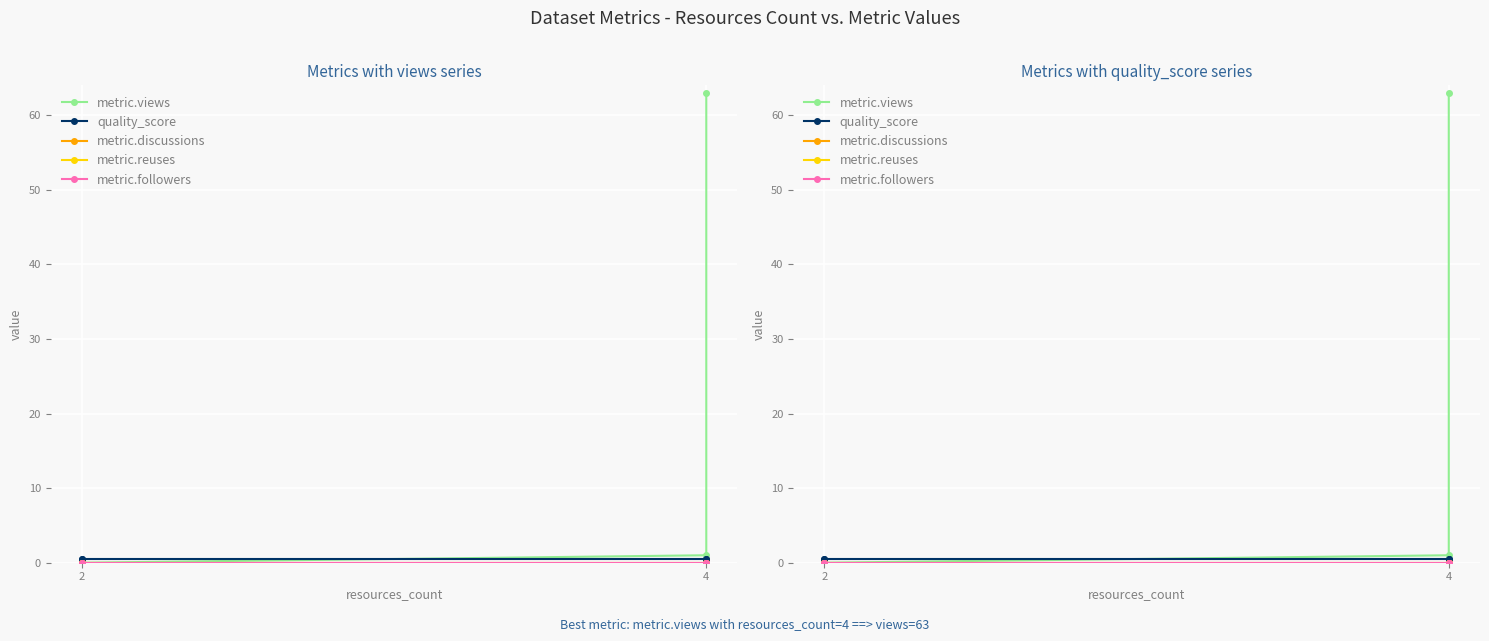

True or false: metric.discussions and metric.followers intersect in this chart.

False